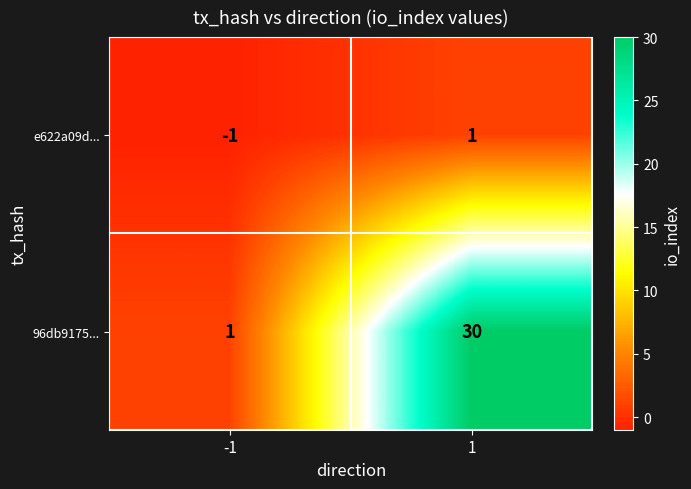

What is the minimum value shown in the chart?

-1